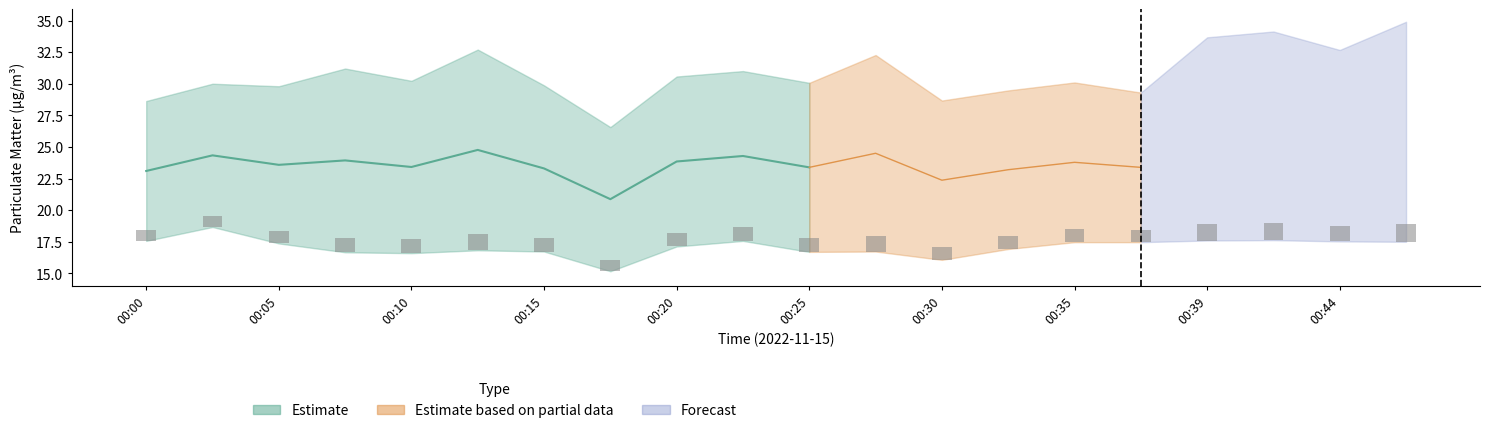

The P1 series shows 19.4 at 00:13. True or false?

False